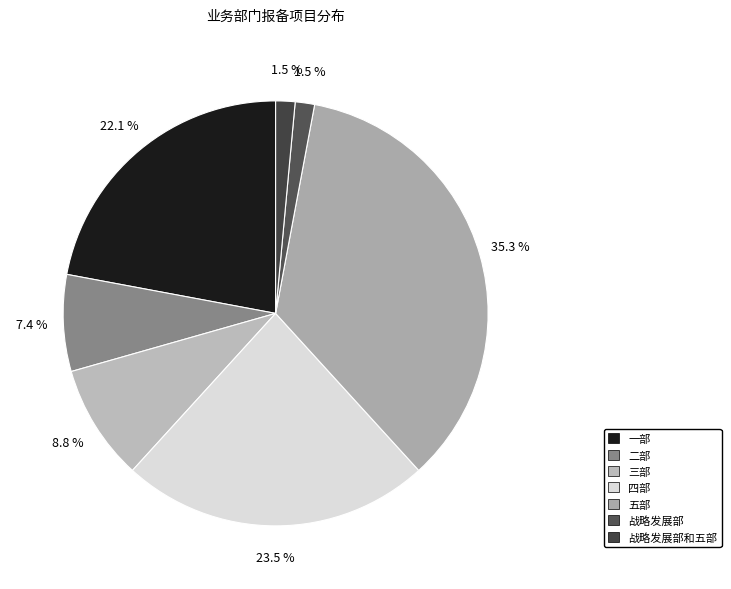

What percentage is the 四部 slice, to the nearest percent?

24%